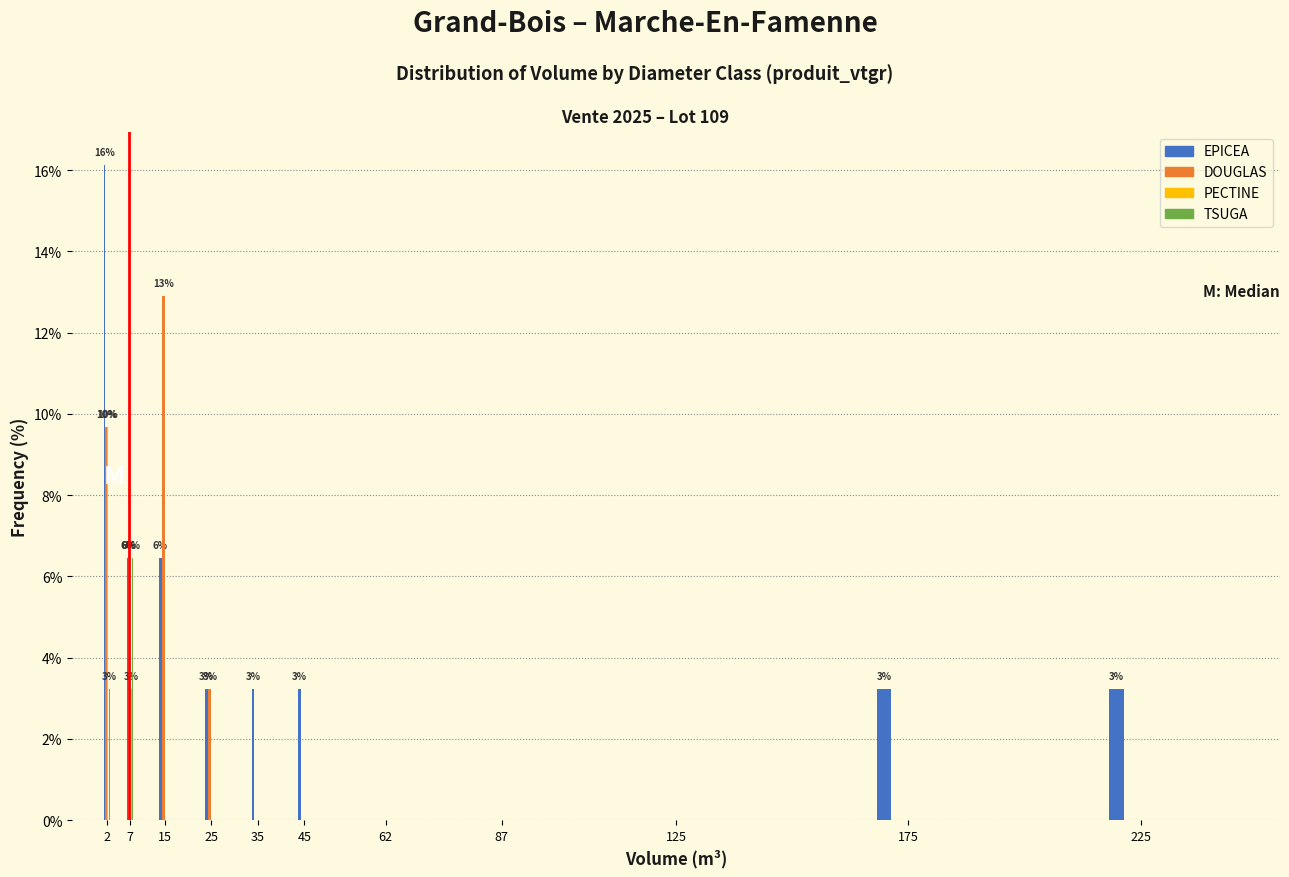

What is the maximum value for DOUGLAS?

12.9